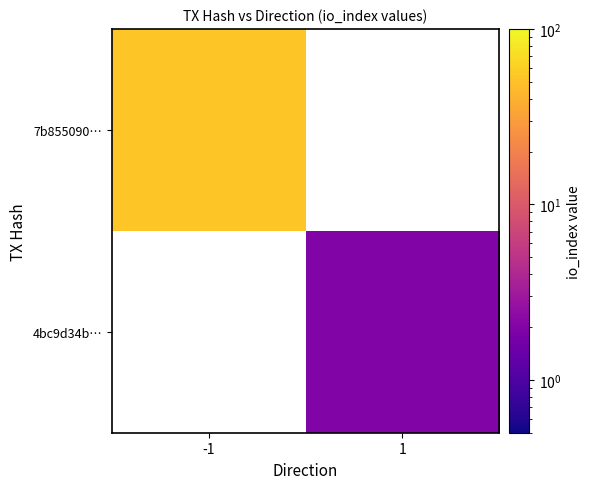

The 4bc9d34b… series shows 2.0 at 1. True or false?

True